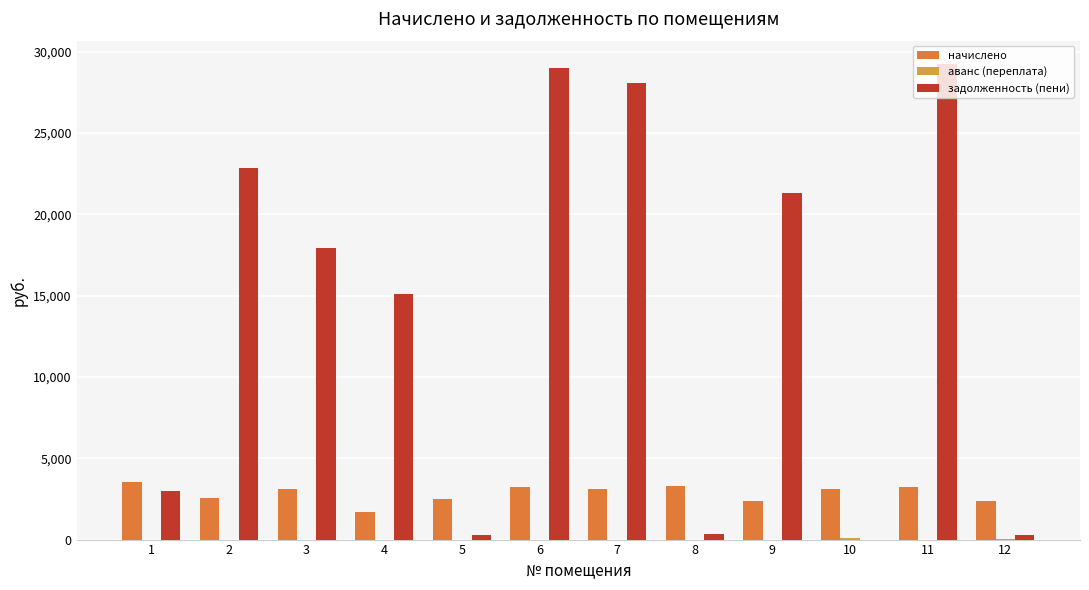

What is the value of the начислено bar at the 3rd from the left?

3135.6